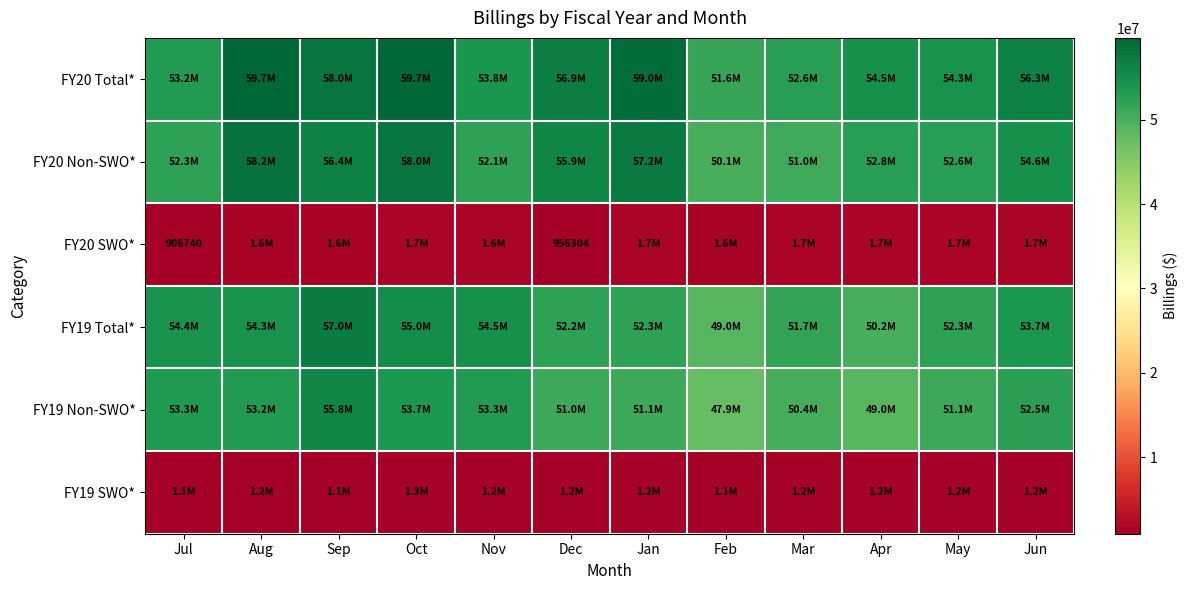

Where is FY20 Total* nearest to the value 55682145?

Jun